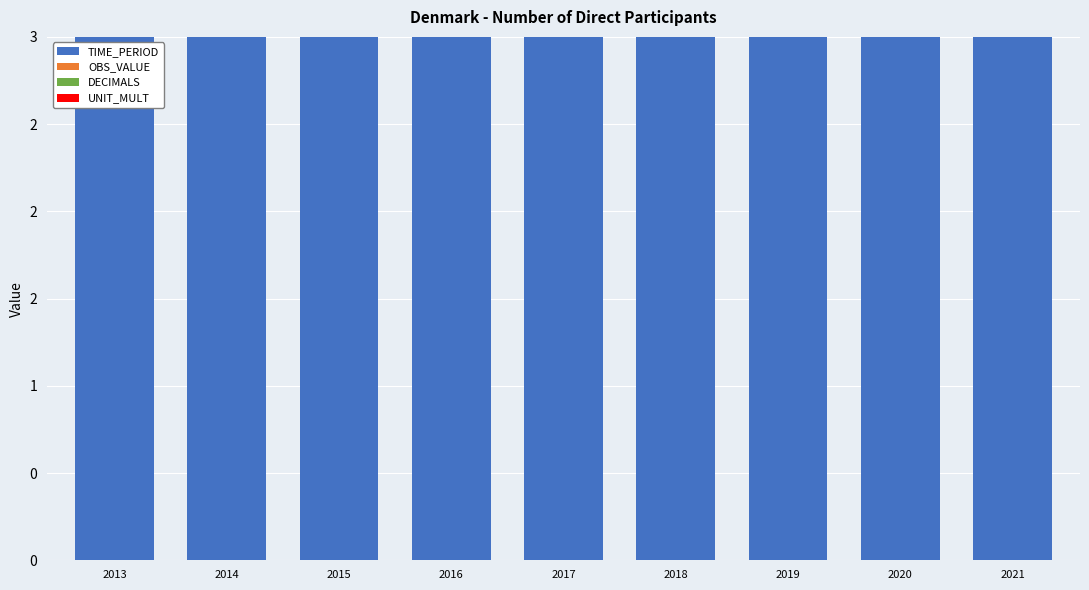

How many bars are there in total?

36